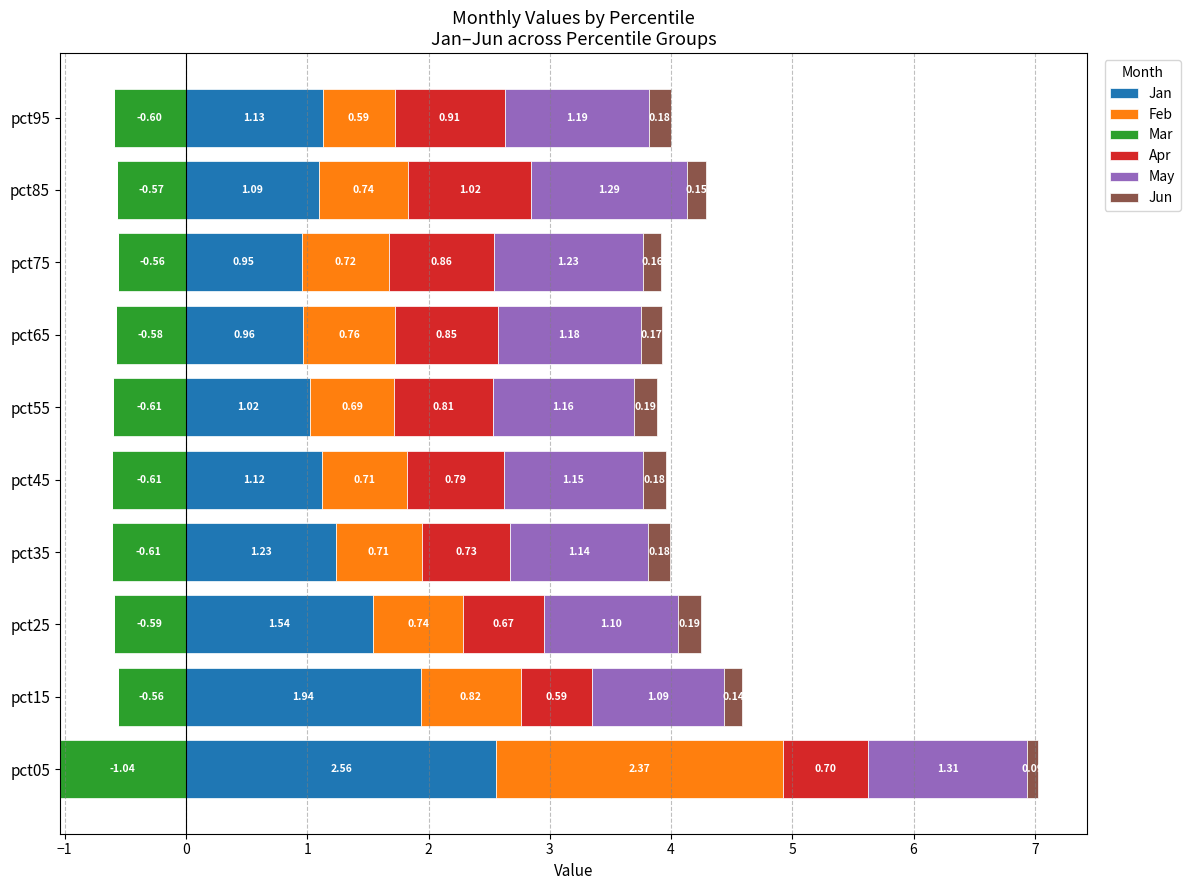

What is the average value of the Jan series?

1.4